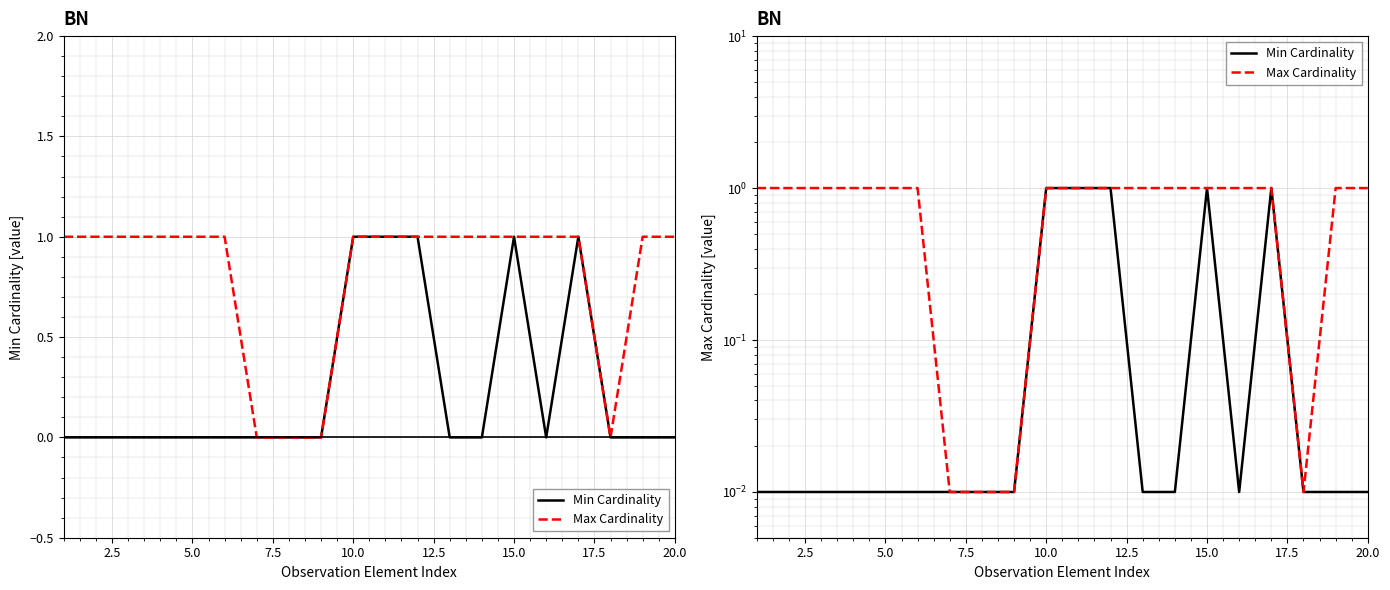

At 5.0, list the series in order from largest to smallest.

Max Cardinality, Min Cardinality